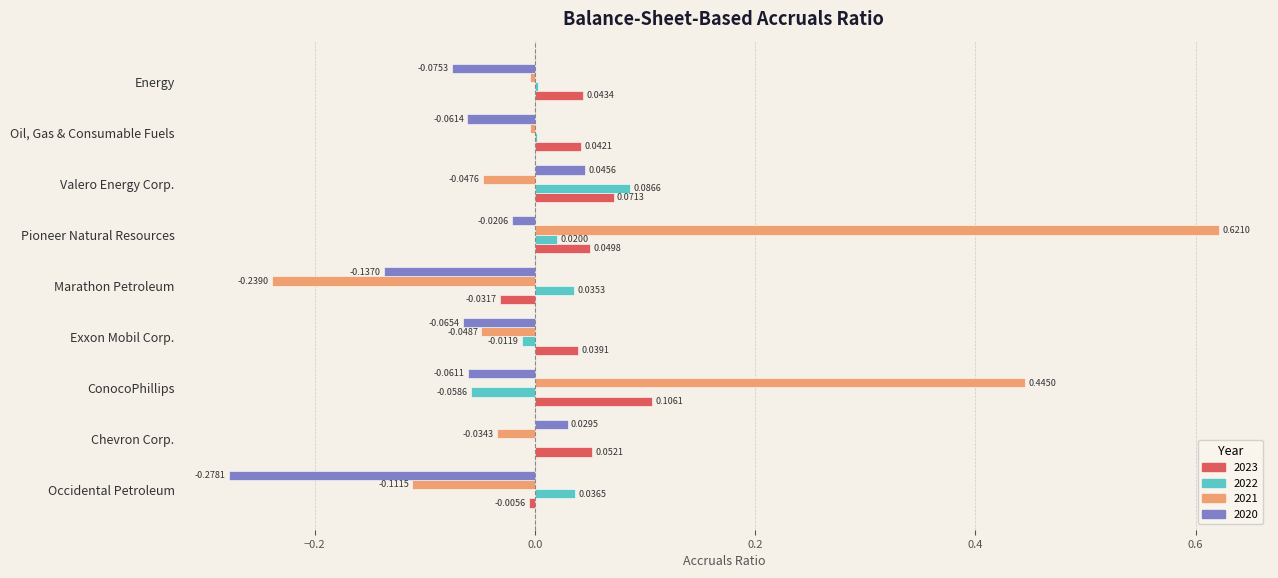

At which category does the chart reach its peak across all series?

Pioneer Natural Resources